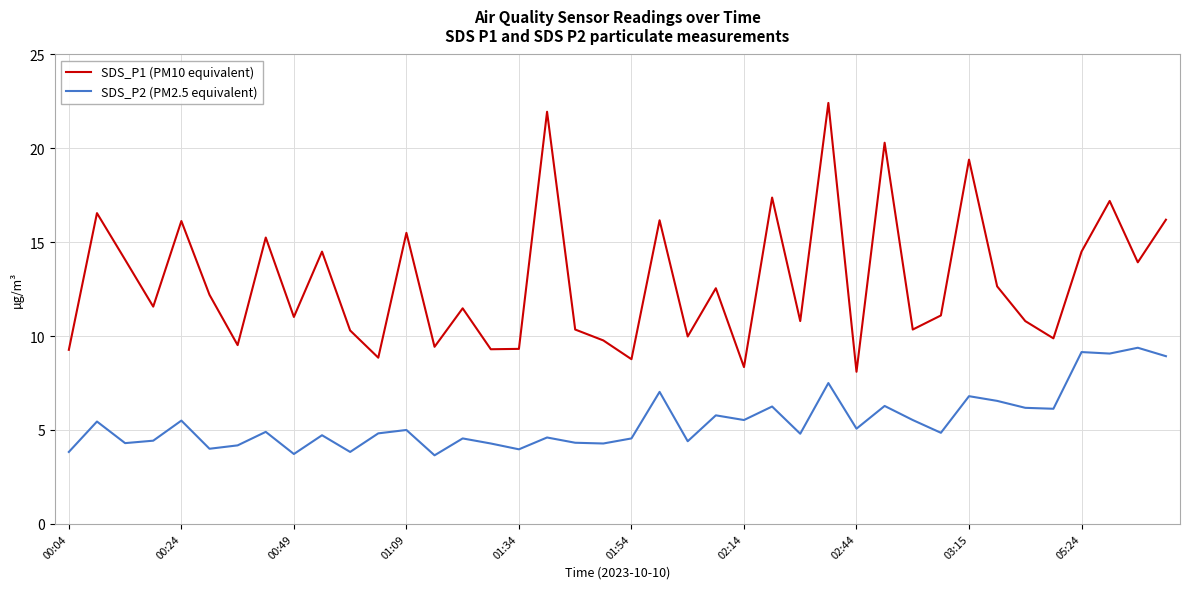

Which series has the largest total across all categories?

SDS_P1 (PM10 equivalent)